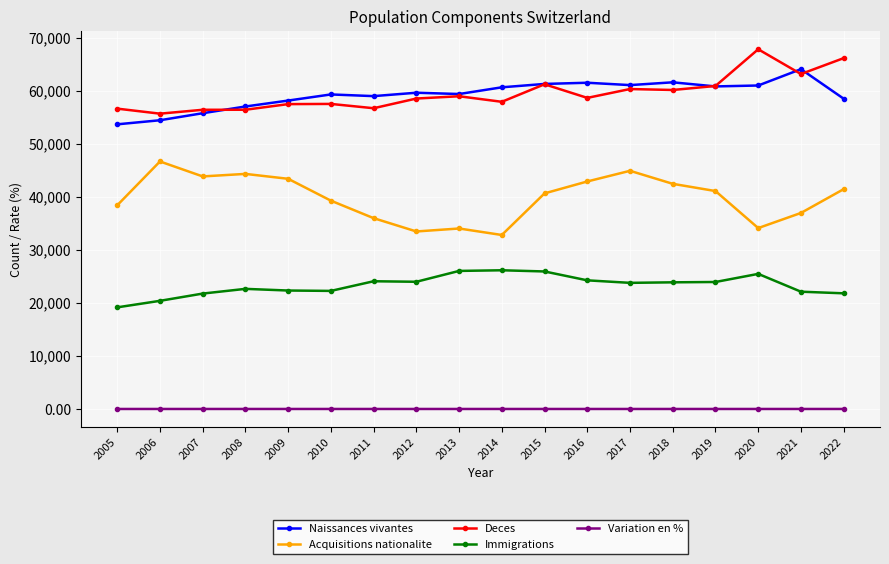

What is the approximate value of Immigrations at 2008?

22668.0